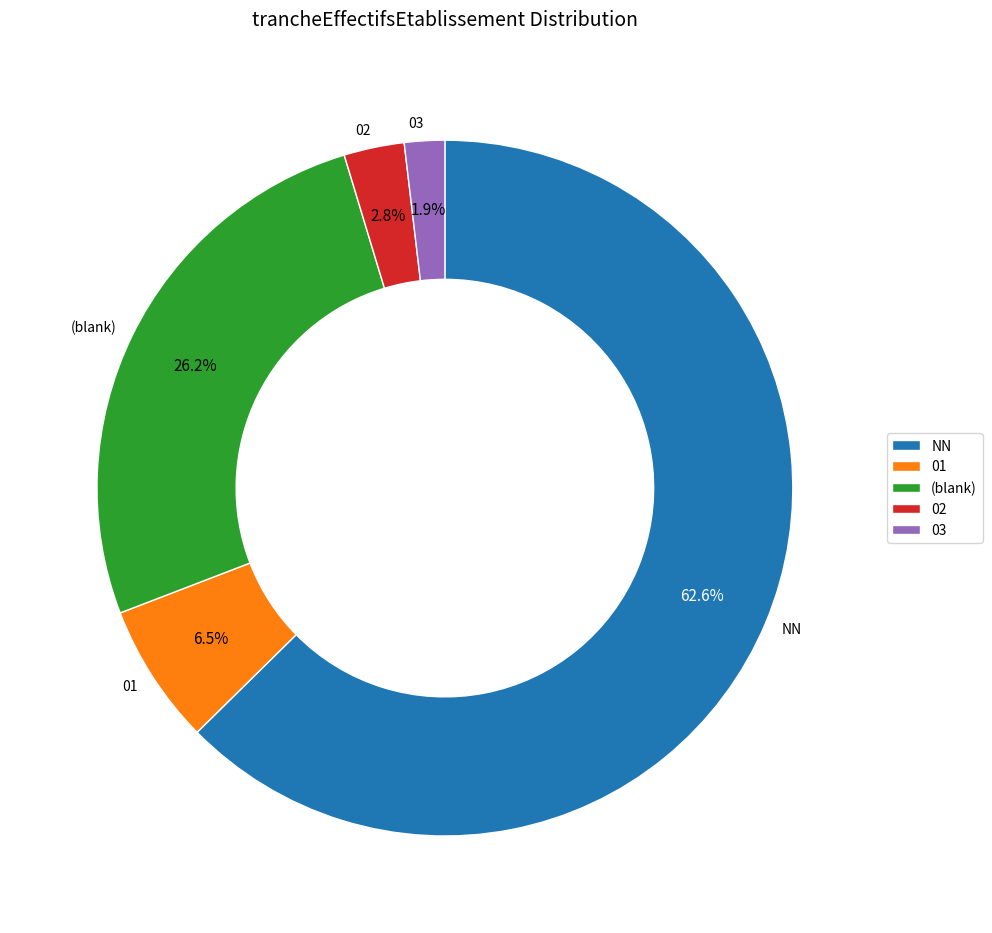

Does 03 account for over 50% of the chart?

No